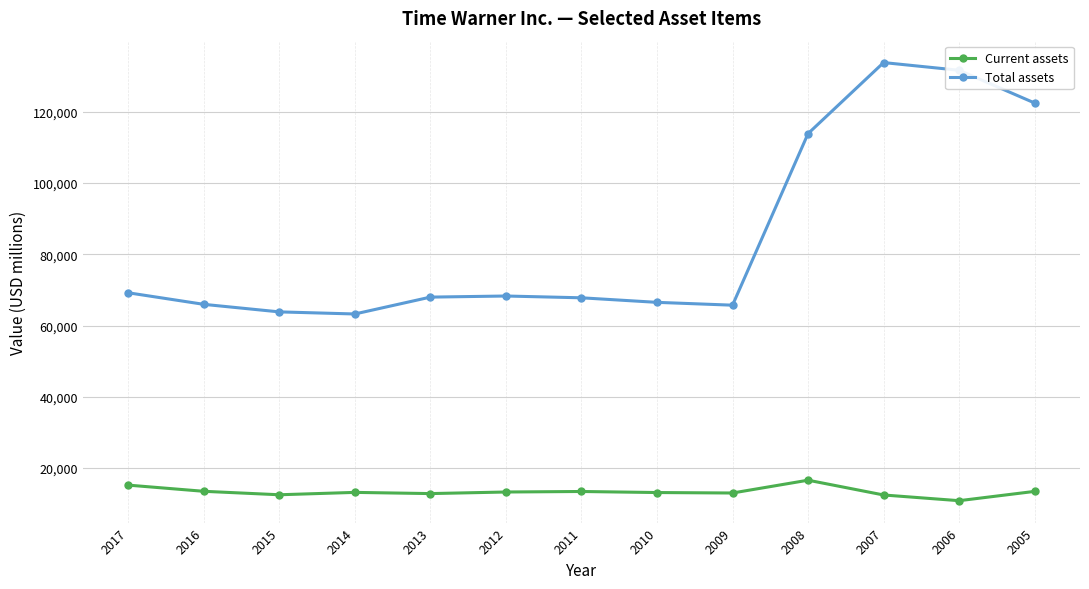

What is the sum of all Current assets values?

173473